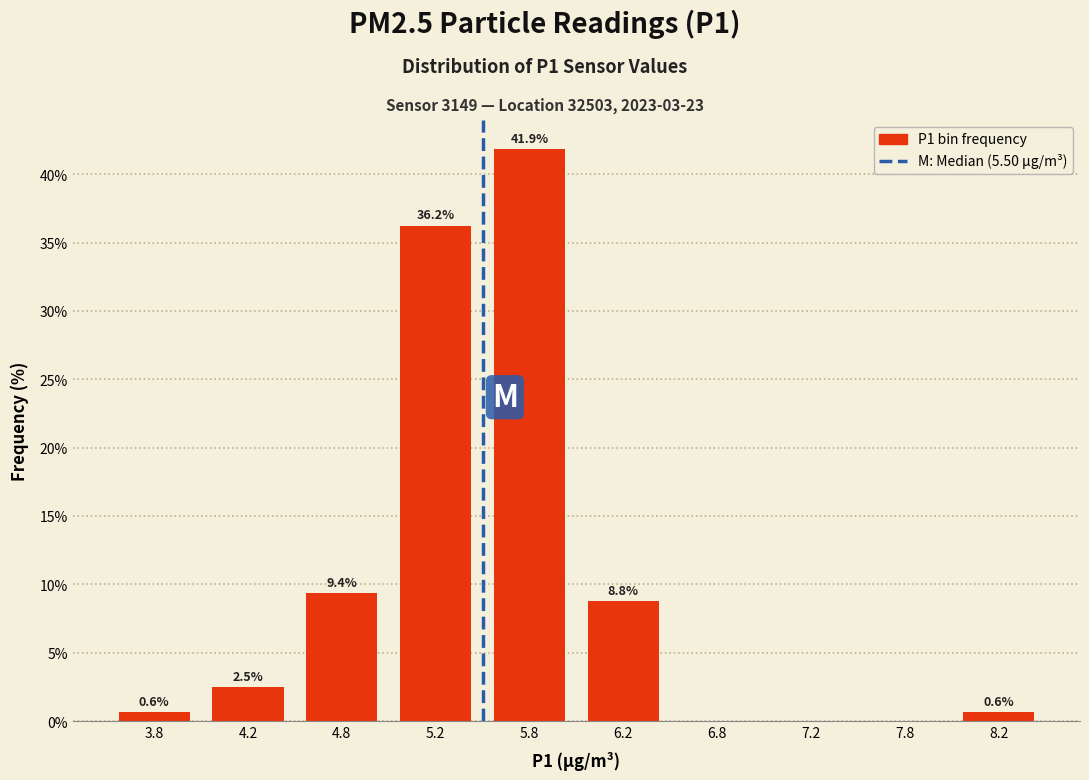

Over which range of the x-axis is the bar tallest?

5.5 to 6.0